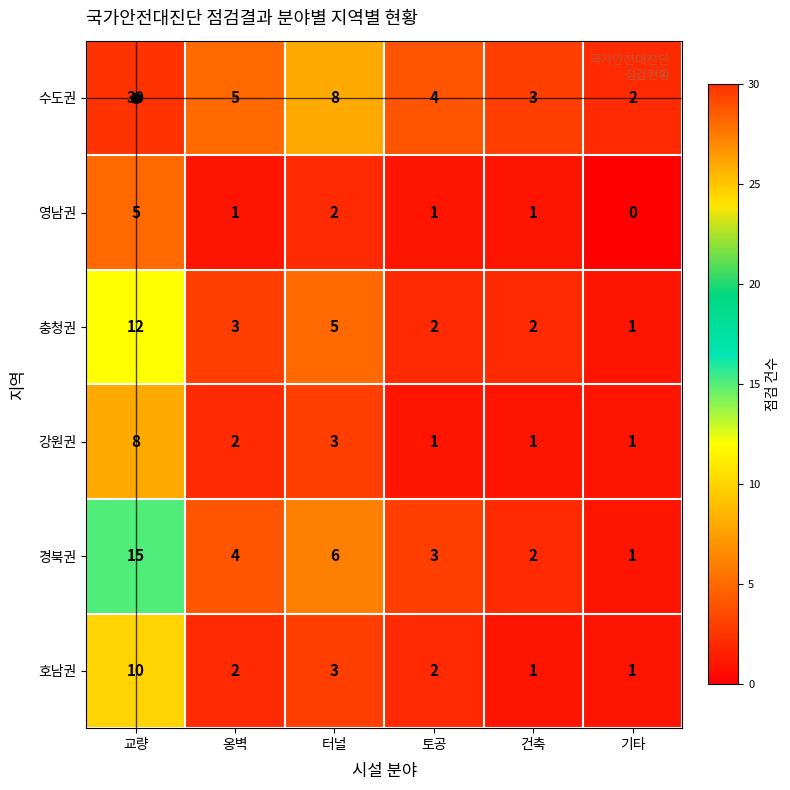

At which label is 호남권 closest to 5?

터널